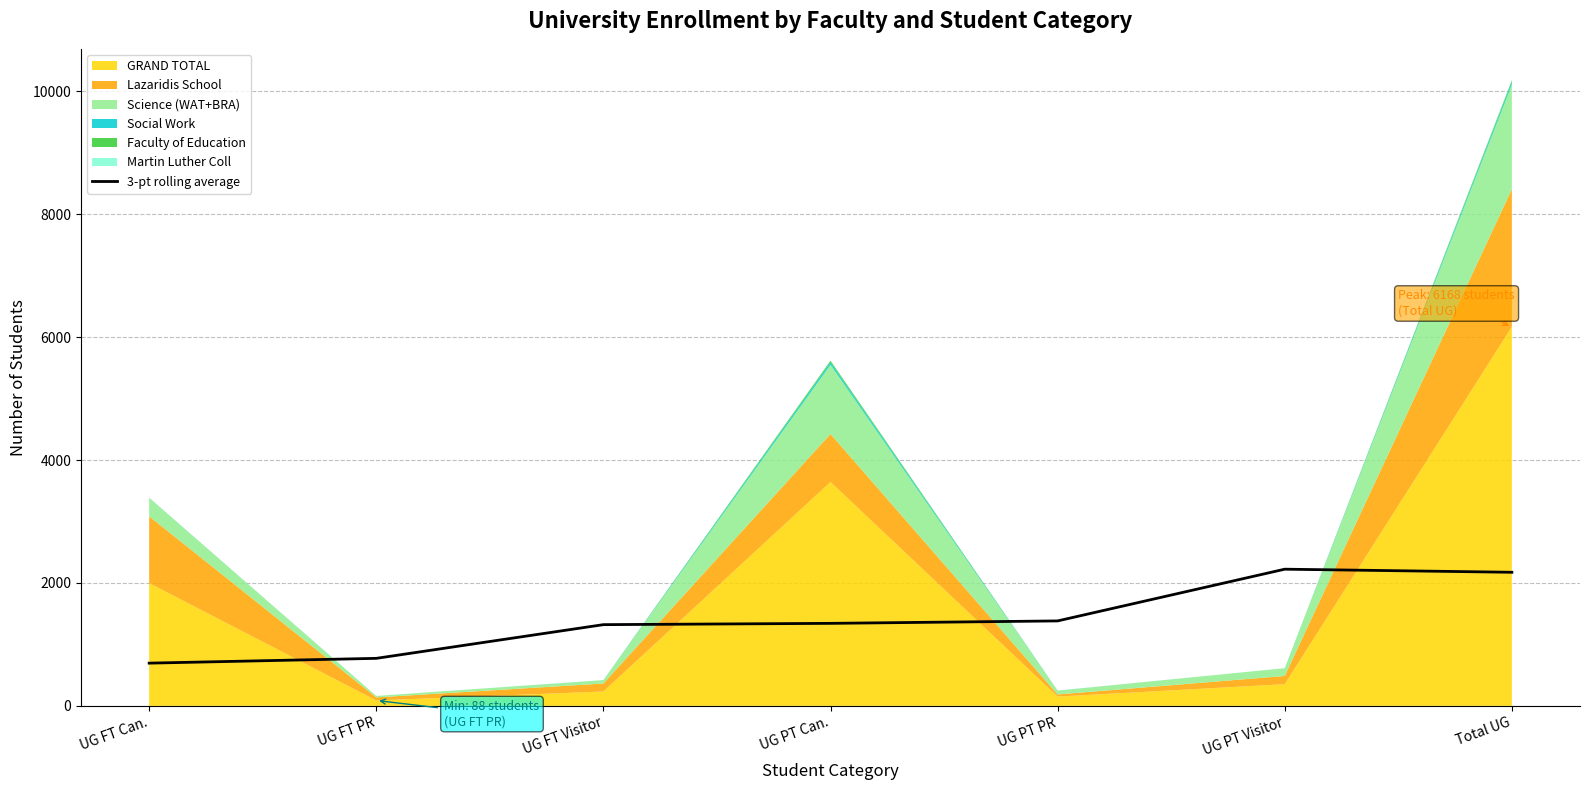

What is the value of the 3rd point from the left?

1321.7